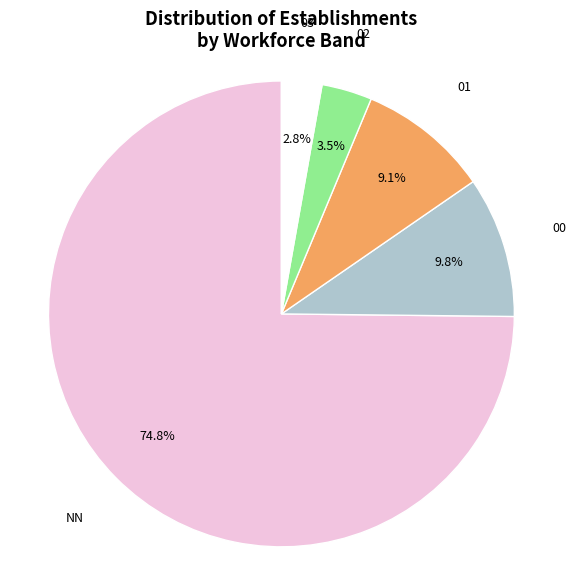

To the nearest percent, what is the average slice percentage?

20%